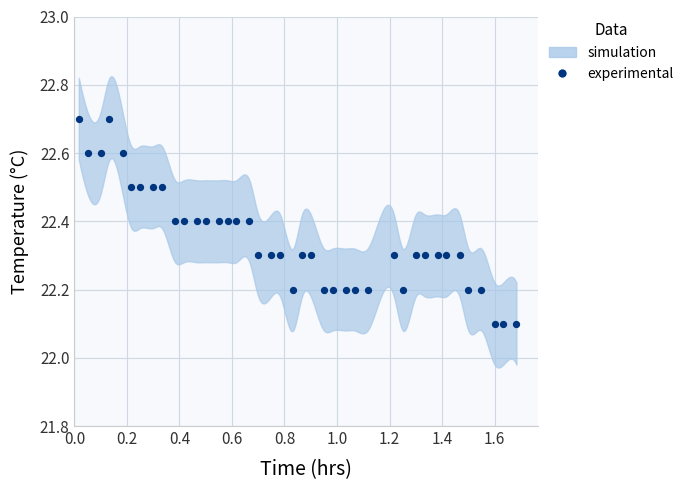

What is the range of X values (max minus min)?

1.7